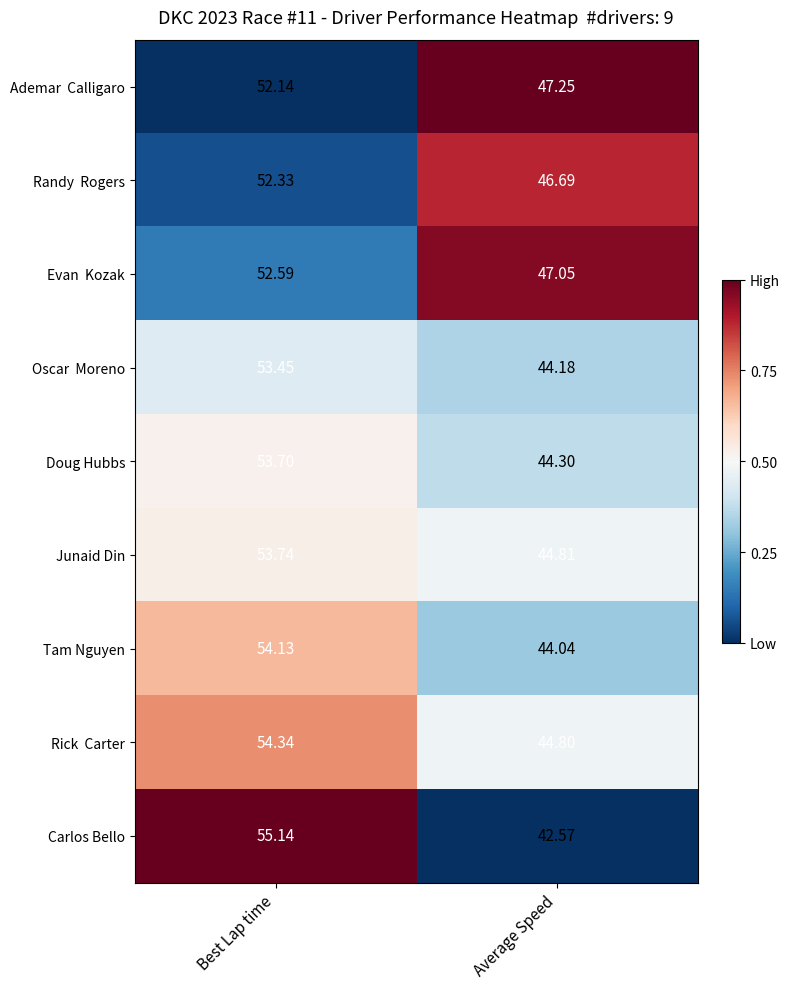

Where does the Doug Hubbs series first go above 53?

Best Lap time